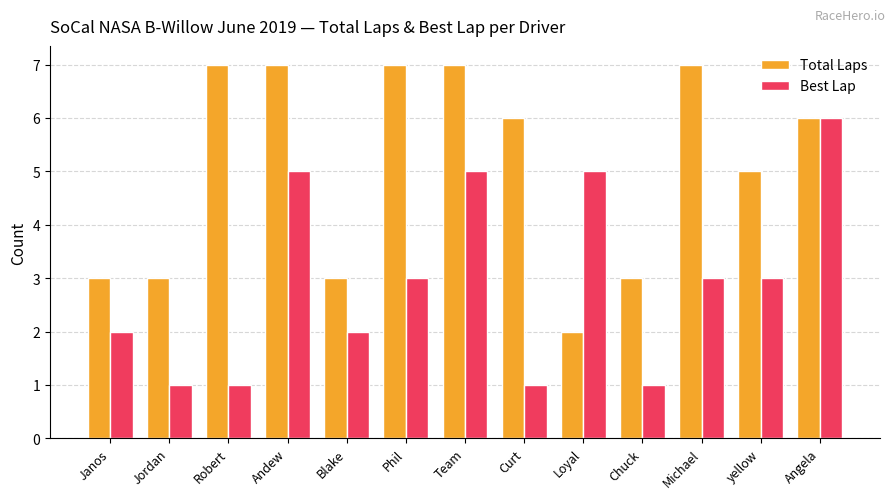

Read the Total Laps value at Curt.

6